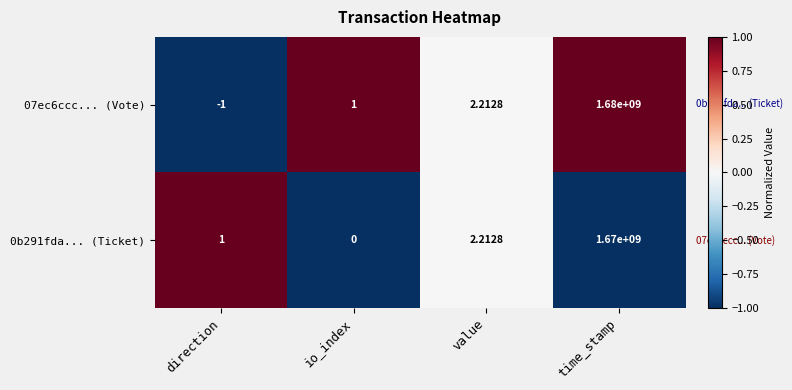

At which label does 07ec6ccc... (Vote) reach its minimum?

direction